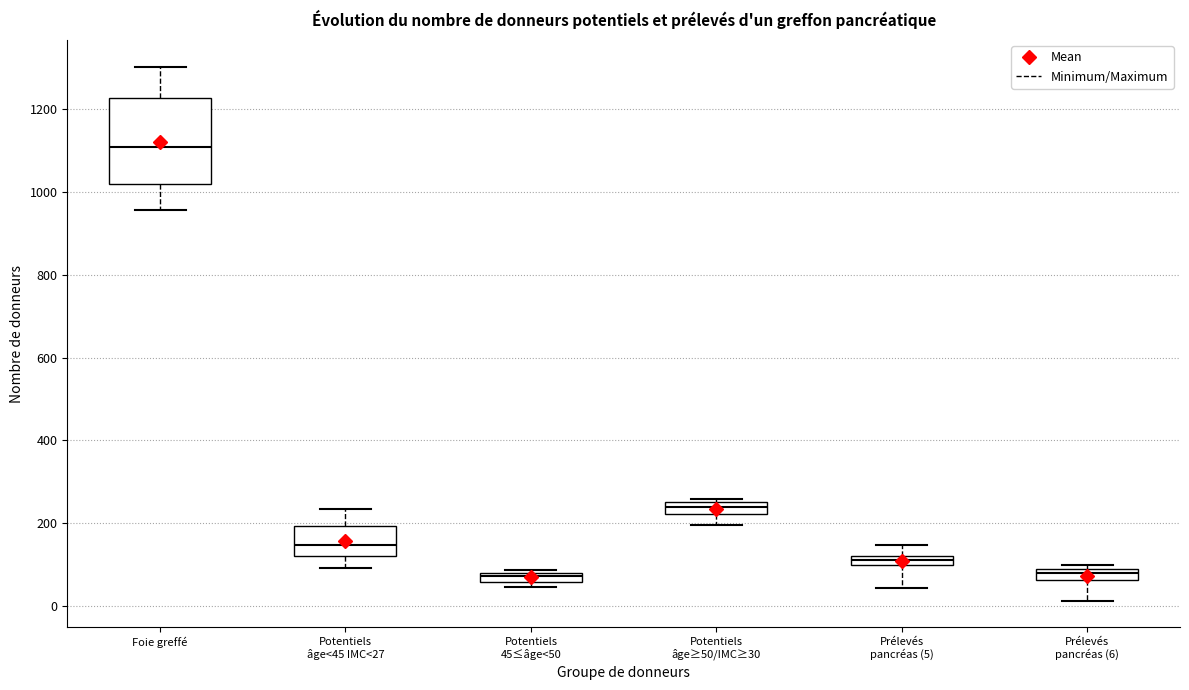

Where is the upper edge of the box for Prélevés pancréas (6) on the y-axis? The values are not printed on the chart, so give them approximately, as read against the axis.

80